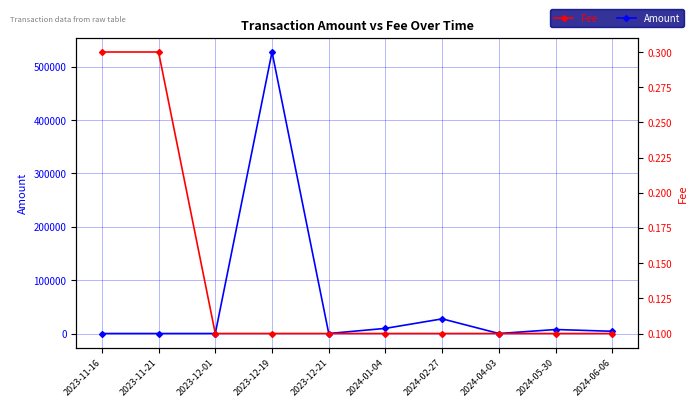

The value of Fee at 2024-02-27 is 0.1. True or false?

True